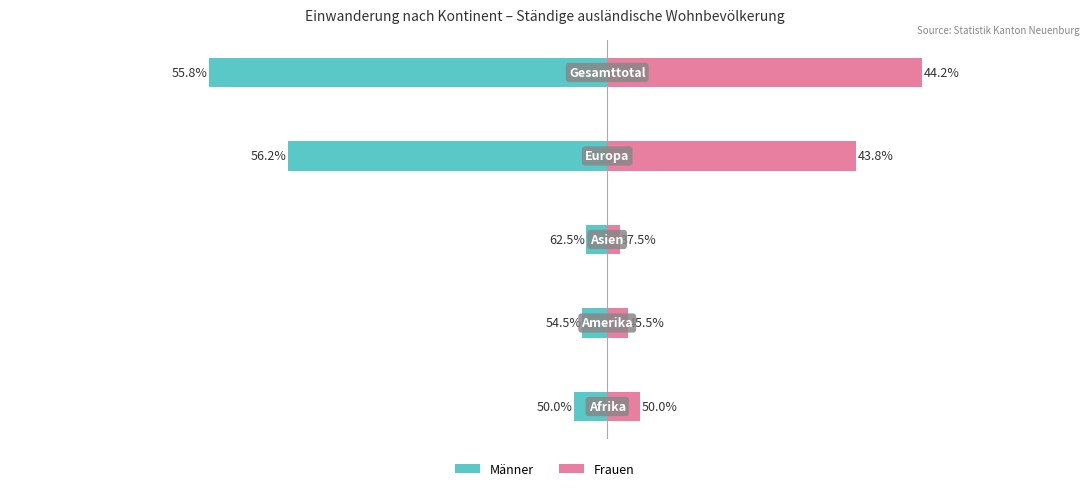

Where is Frauen nearest to the value 39?

3